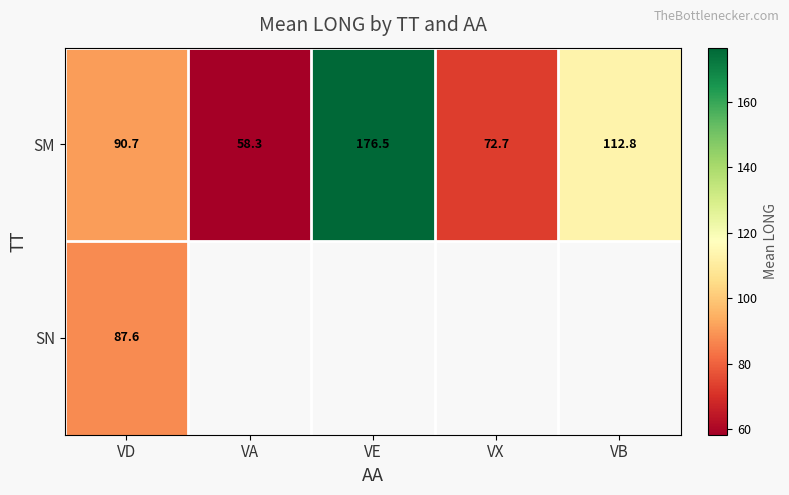

Rank the series at VD from lowest to highest value.

SN, SM